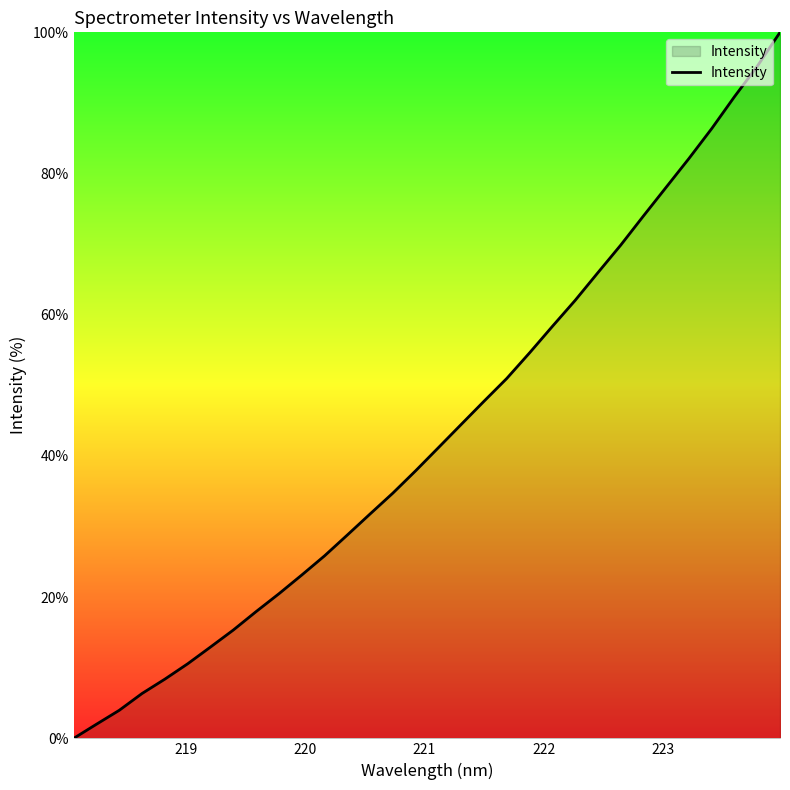

How many lines are shown in the chart?

1